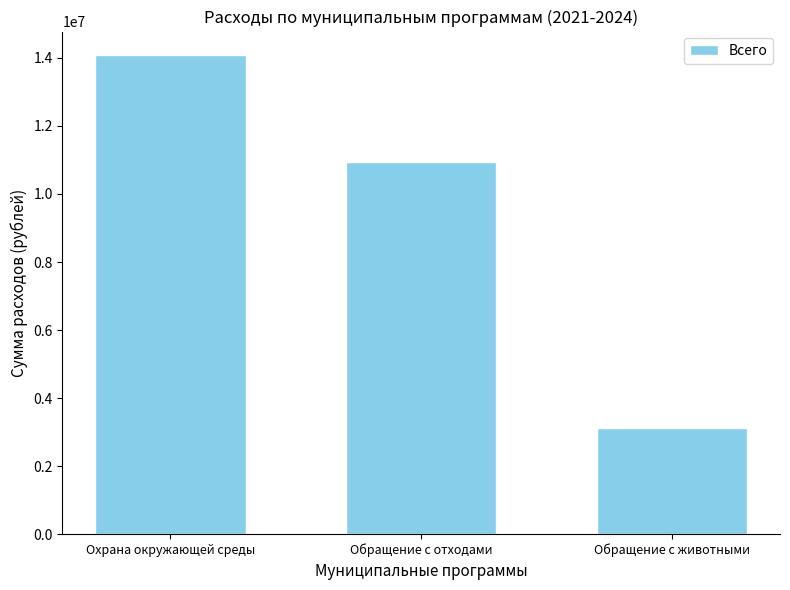

Reading left to right, transcribe all the data shown in this chart.

14073510	10954110	3119400